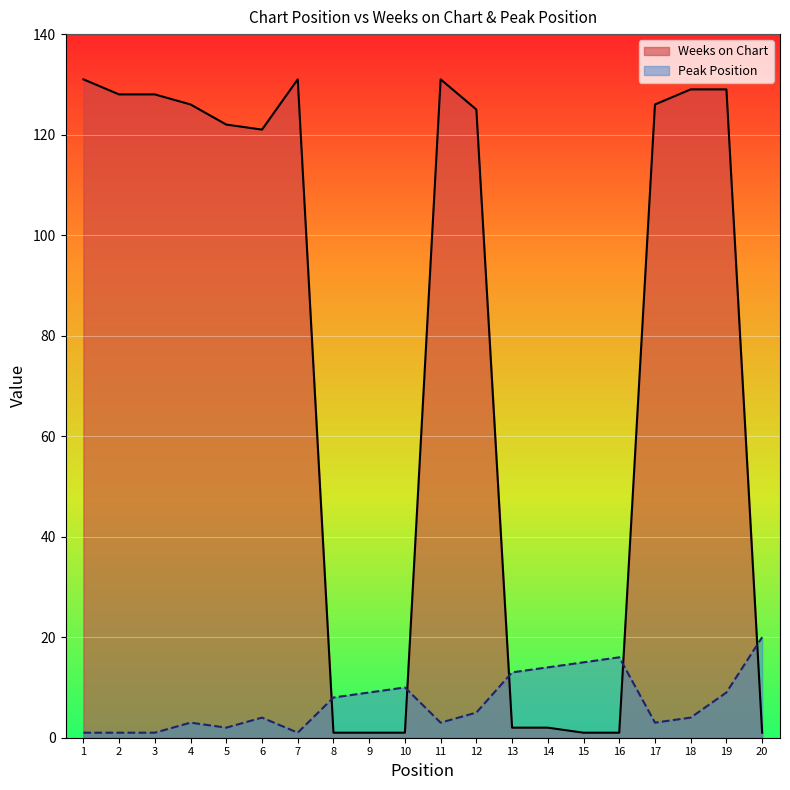

At how many categories does at least one series exceed 8?

19